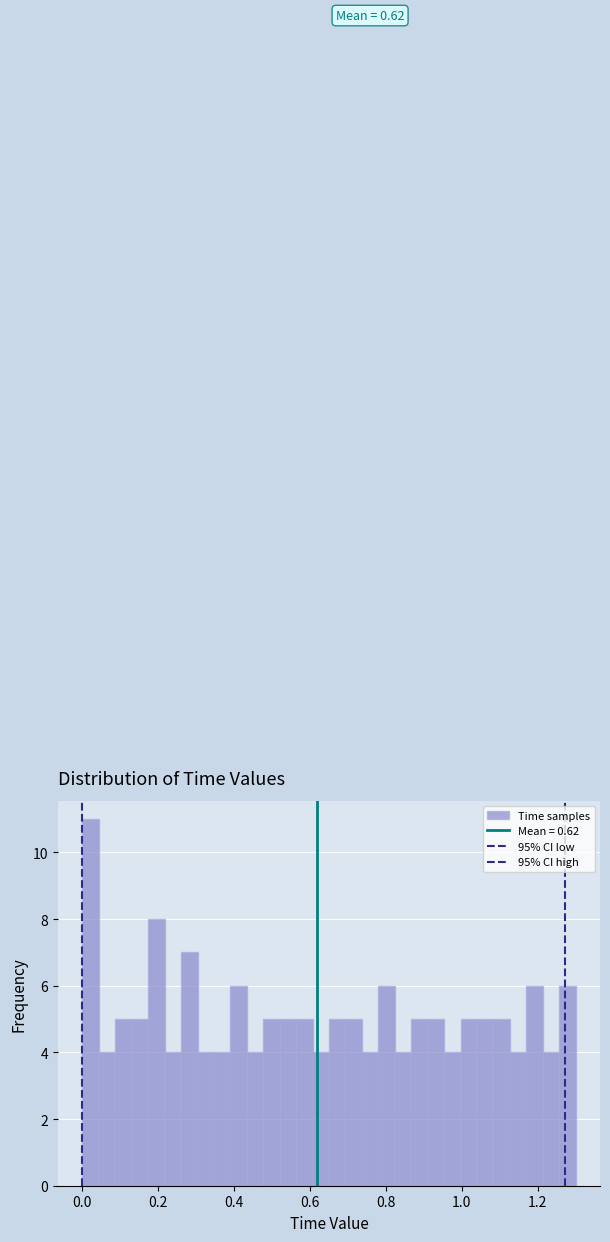

Around what value on the x-axis is the tallest bar? Give the approximate position of its centre, as read against the axis.

0.02